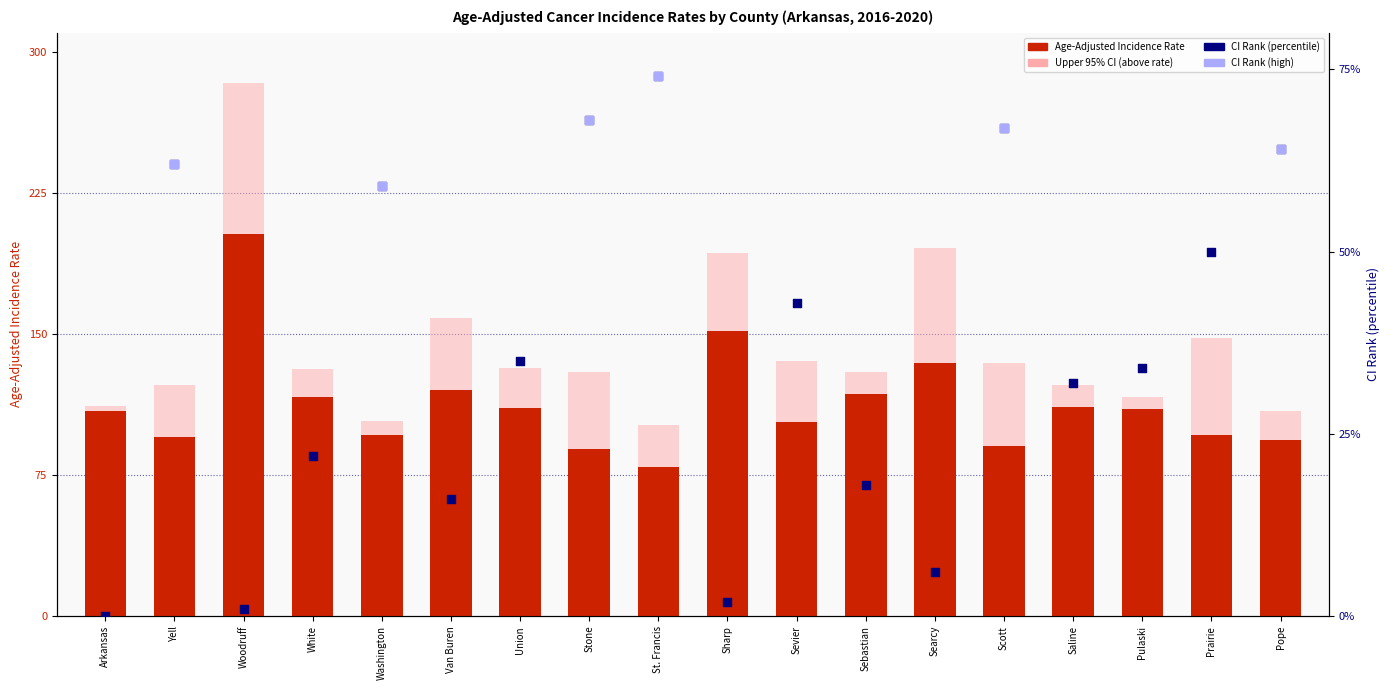

Which series has the largest total across all categories?

Age-Adjusted Incidence Rate